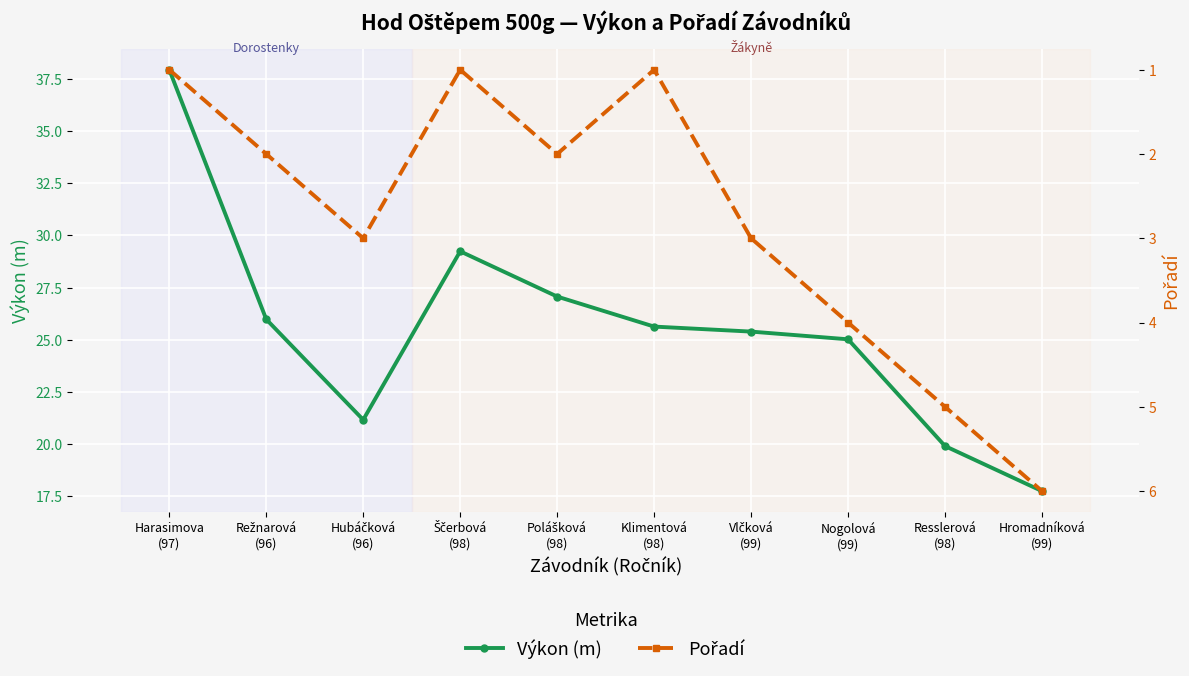

Between Ščerbová
(98) and Polášková
(98), which series saw the biggest shift?

Výkon (m)